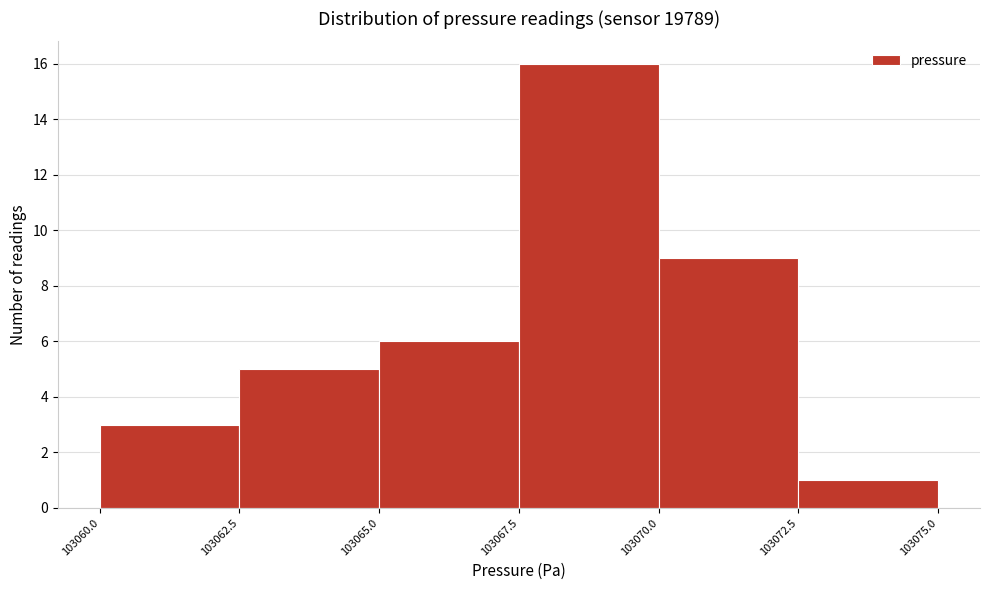

How tall is the bar that spans 103062.5 to 103065.0 on the x-axis? The values are not printed on the chart, so give them approximately, as read against the axis.

5